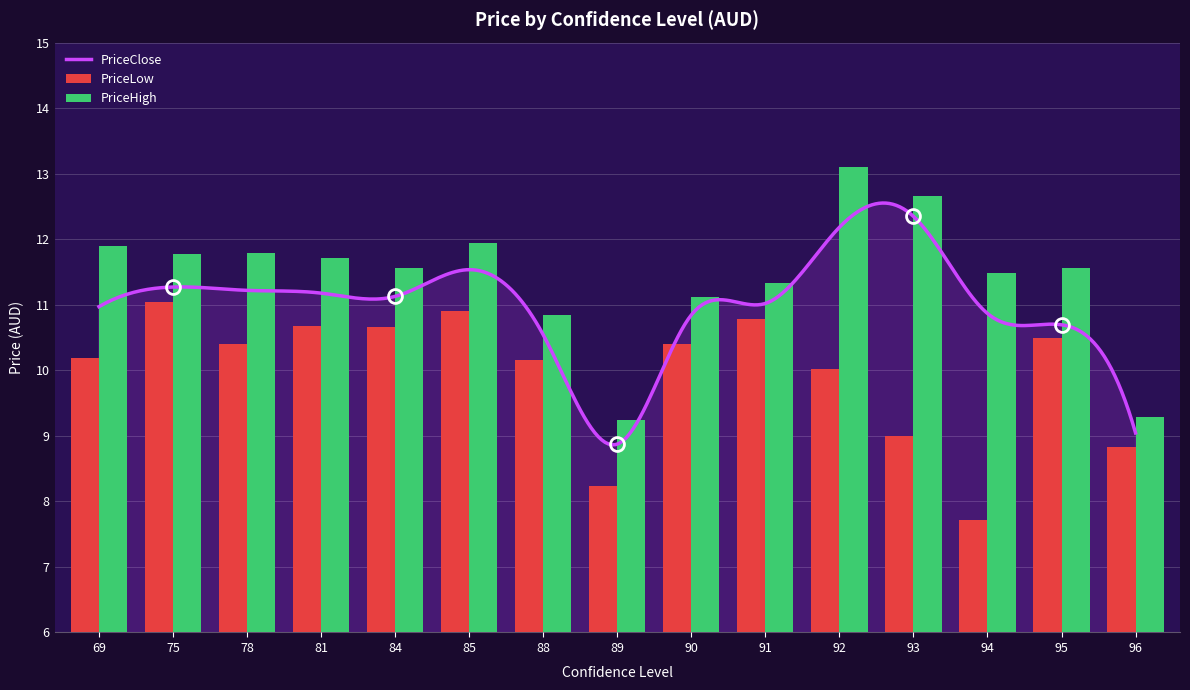

Between 92 and 96, which series saw the biggest shift?

PriceHigh